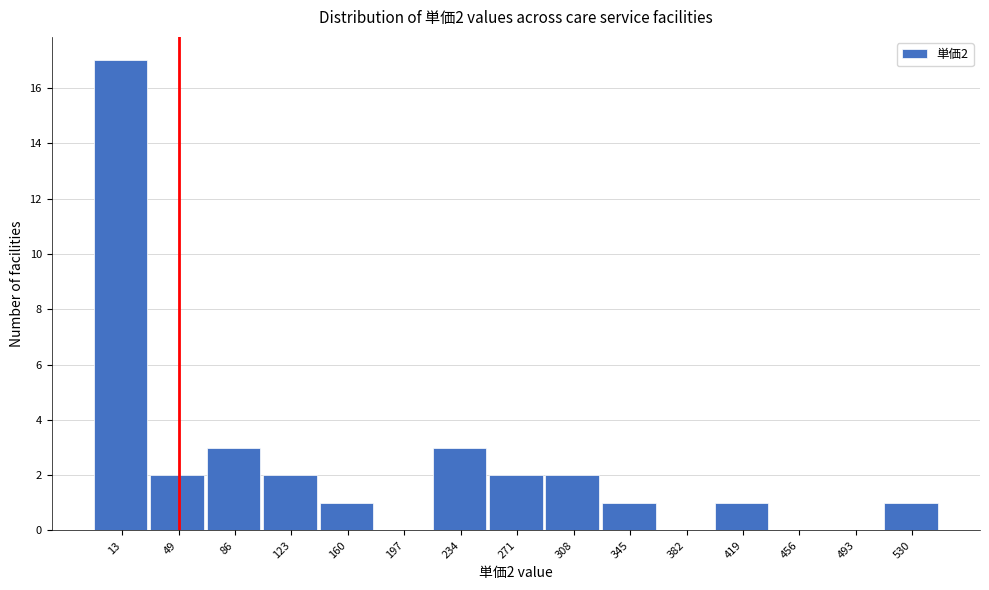

Reading right to left, what are all the values shown in this chart?

530=1	493=0	456=0	419=1	382=0	345=1	308=2	271=2	234=3	197=0	160=1	123=2	86=3	49=2	13=17